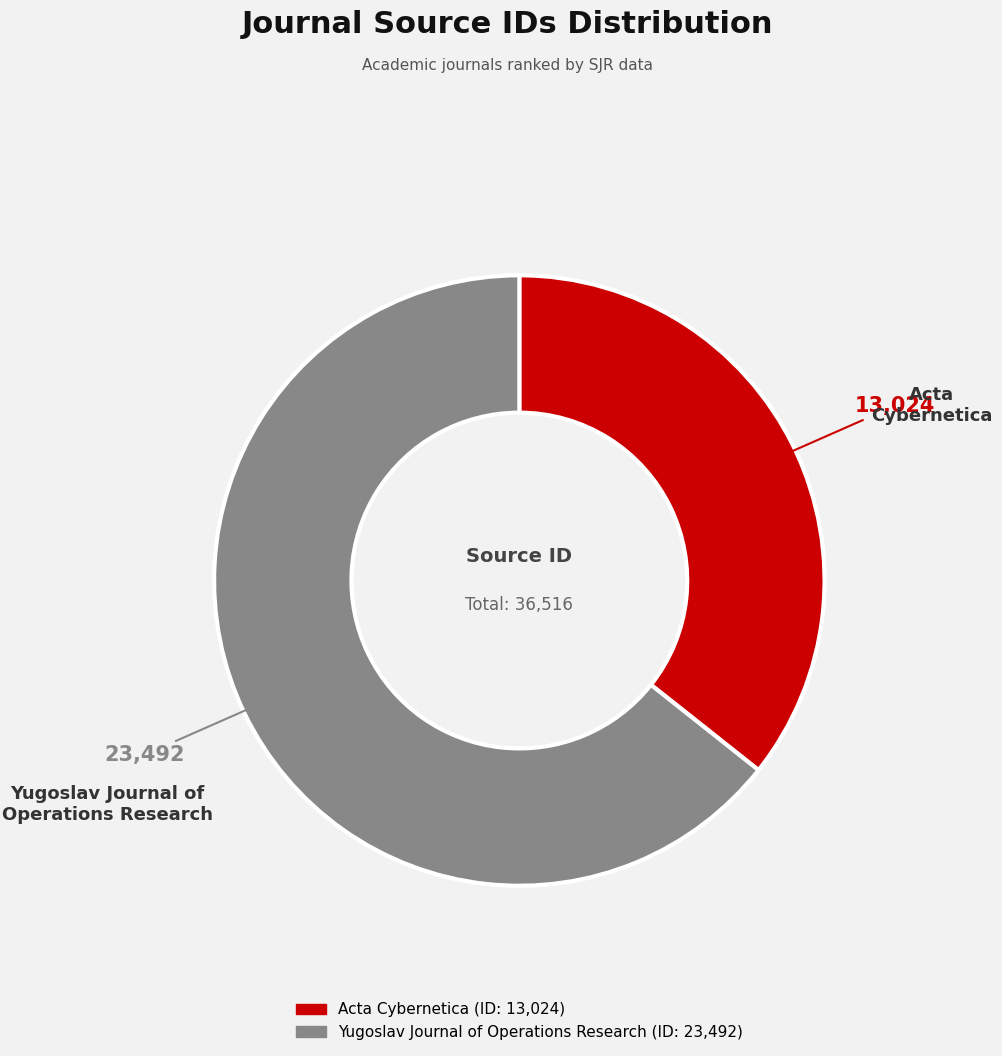

What is the majority slice?

Yugoslav Journal of Operations Research